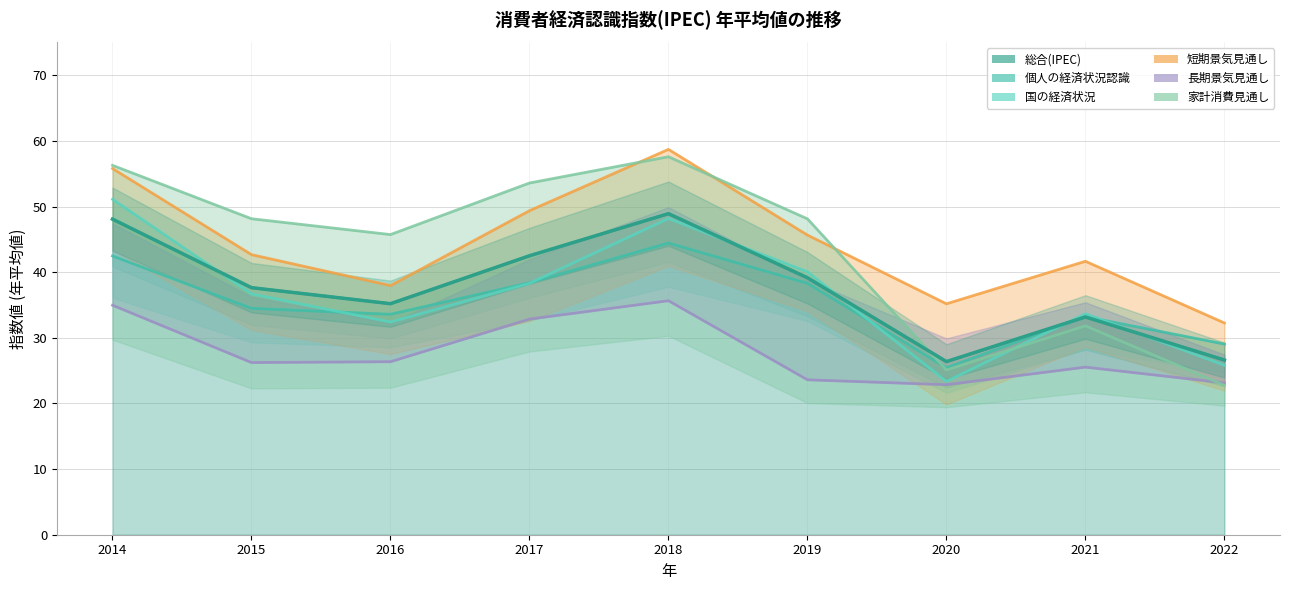

What is the difference between the maximum and second lowest values in the 家計消費見通し series?

32.5